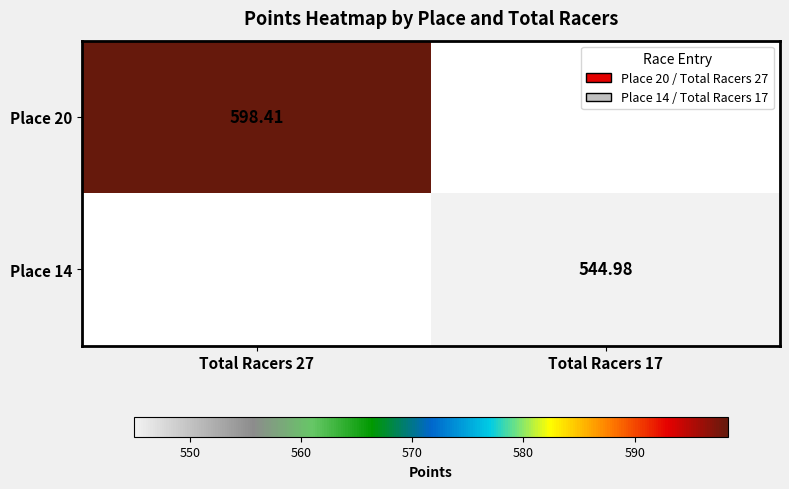

What is the minimum value shown in the chart?

545.0